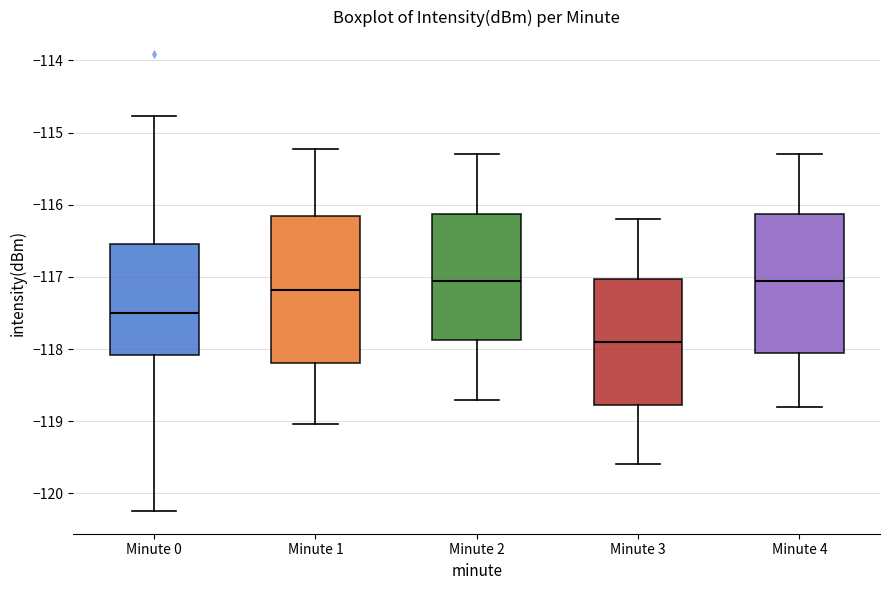

Comparing the boxes themselves (not the whiskers), which one is the tallest?

Minute 1